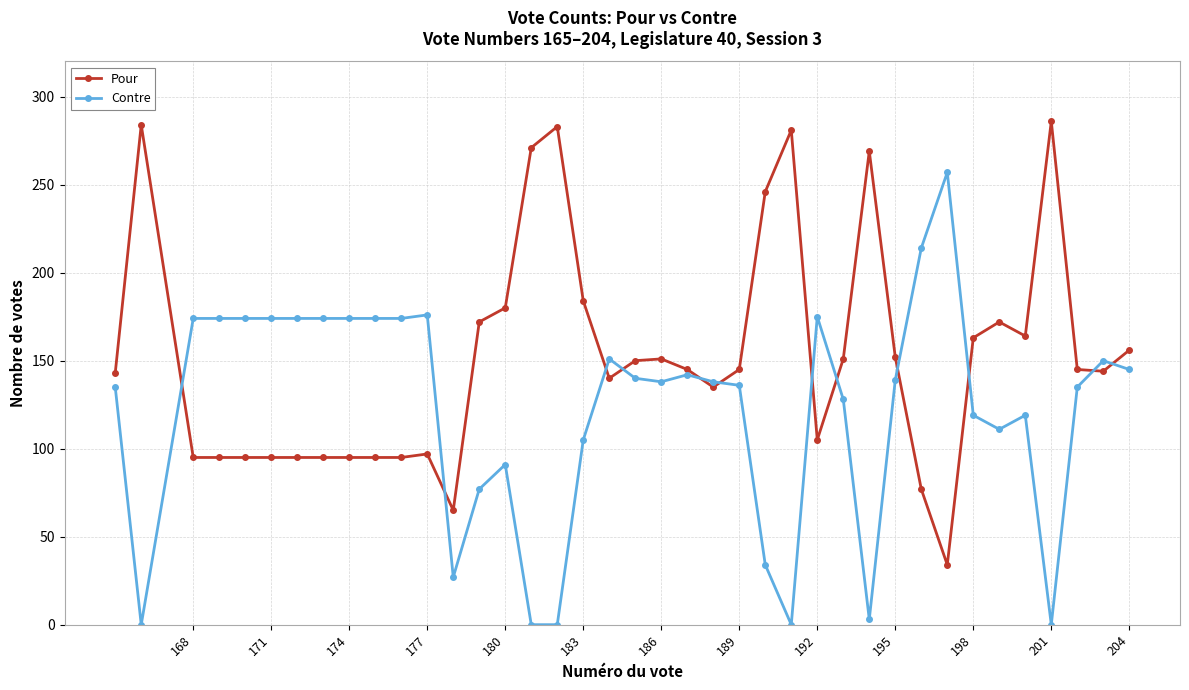

What is the maximum value shown in the chart?

286